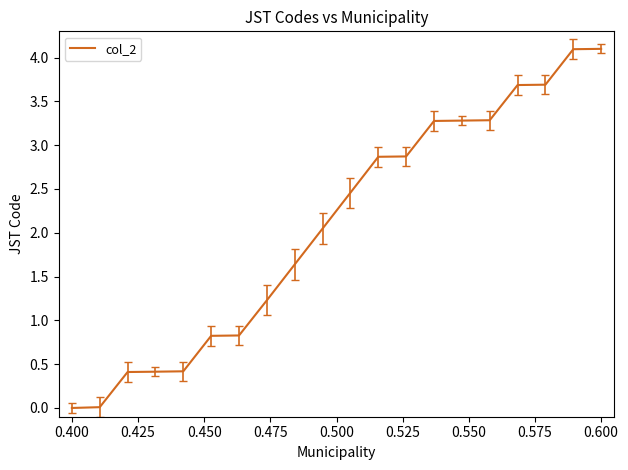

What is the difference between the maximum and minimum values?

4.1